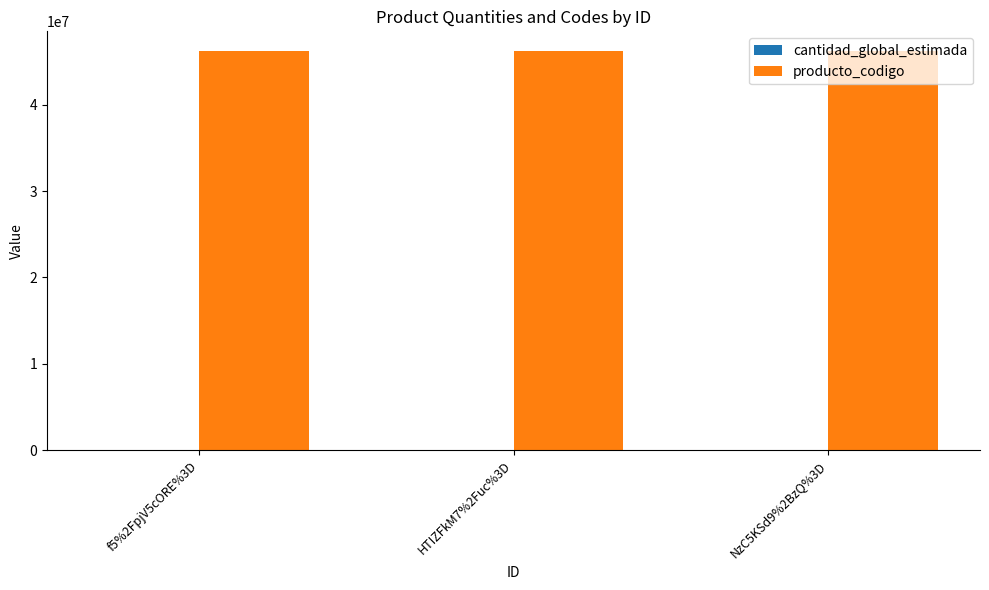

Which series has the largest total across all categories?

producto_codigo